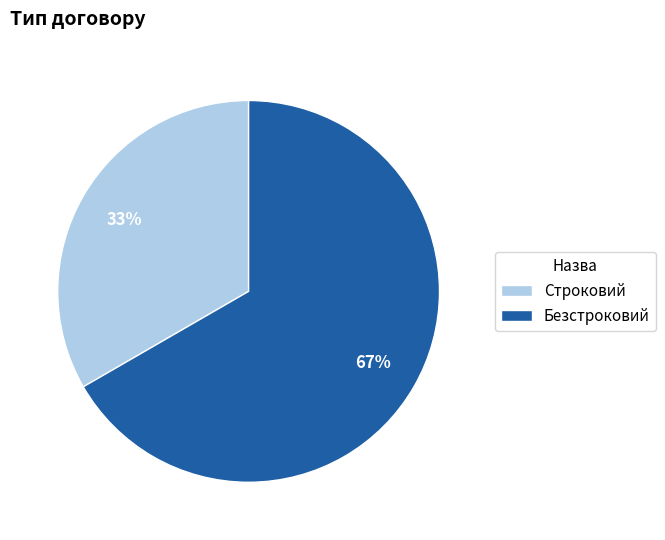

Which slice represents more than half of the pie?

Безстроковий